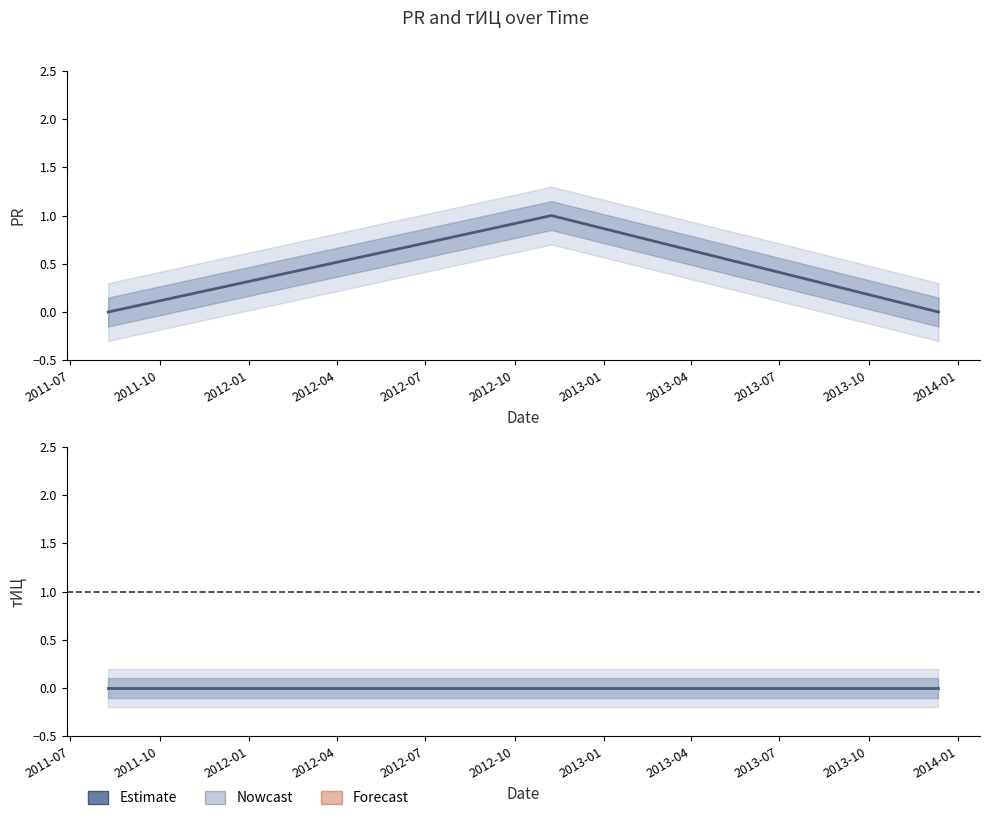

Reading left to right, what are all the values shown in this chart?

PR: 0	1	0
тИЦ: 0	0	0